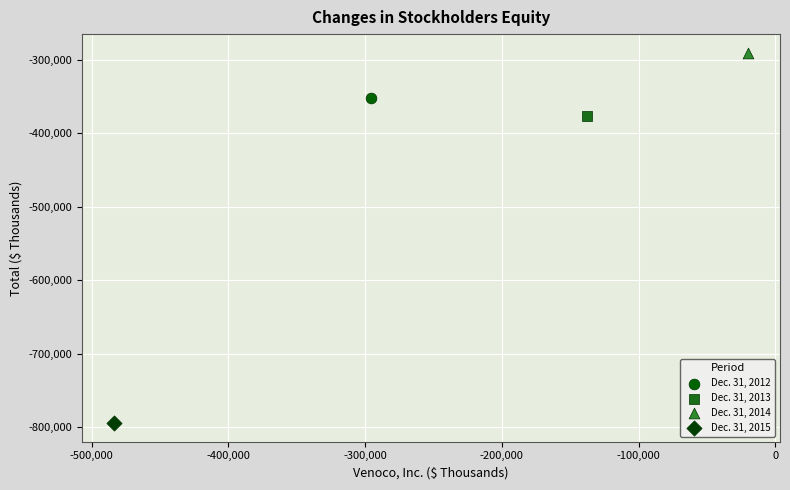

What are all the series names shown in the legend?

Dec. 31, 2012, Dec. 31, 2013, Dec. 31, 2014, Dec. 31, 2015